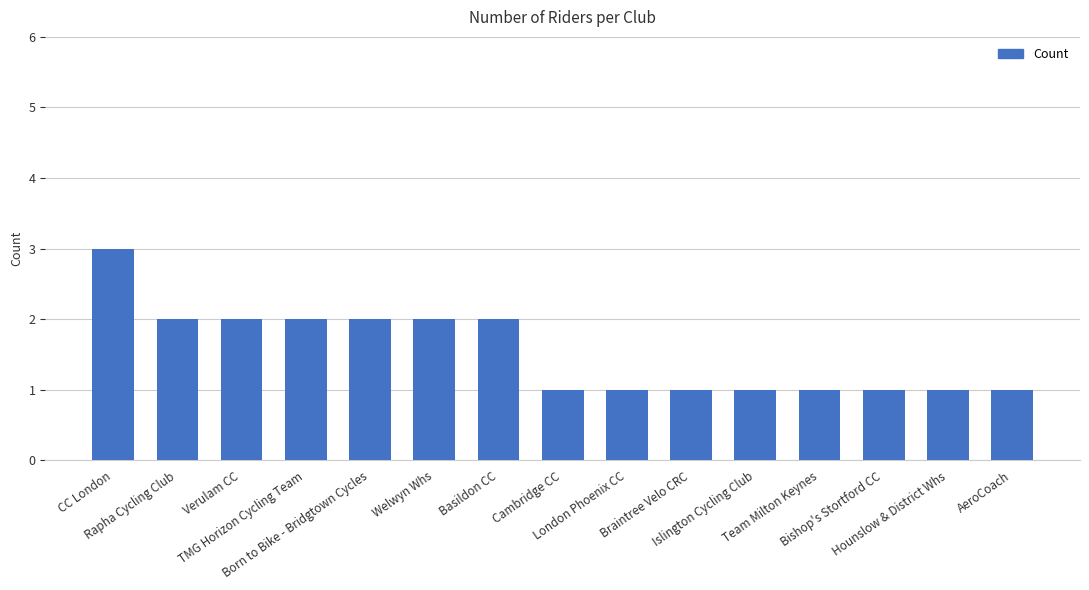

What is the label of the 4th bar from the left?

TMG Horizon Cycling Team